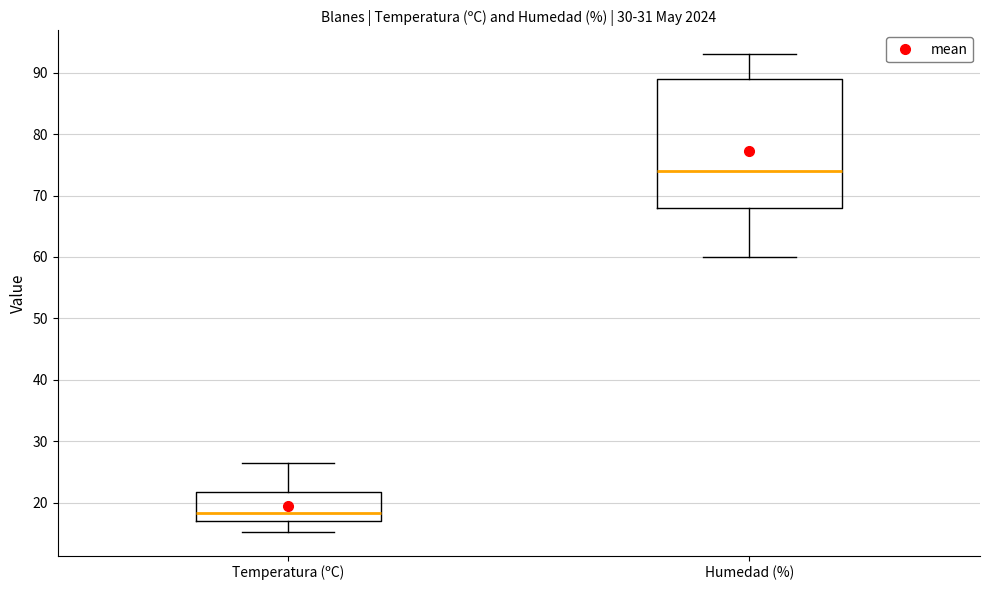

Where does the lower whisker of the box for Temperatura (ºC) end on the y-axis? The values are not printed on the chart, so give them approximately, as read against the axis.

15